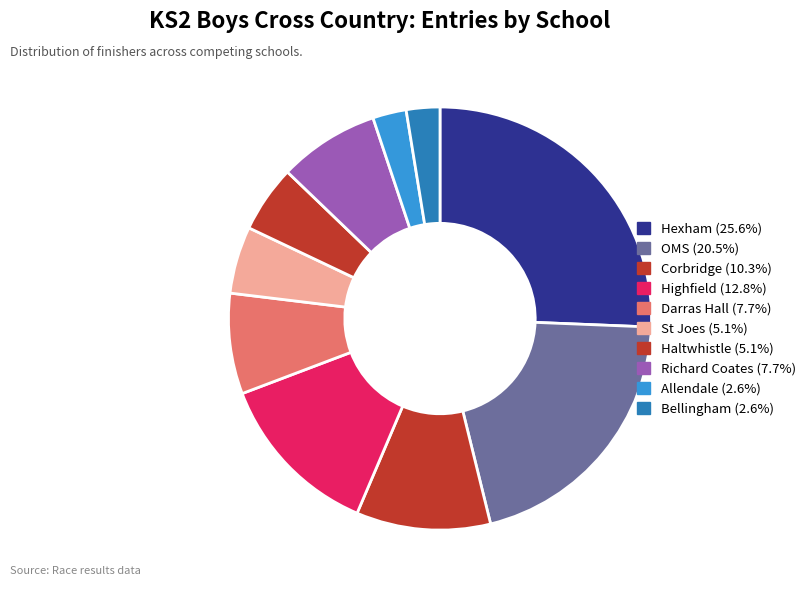

Which slice is the largest?

Hexham